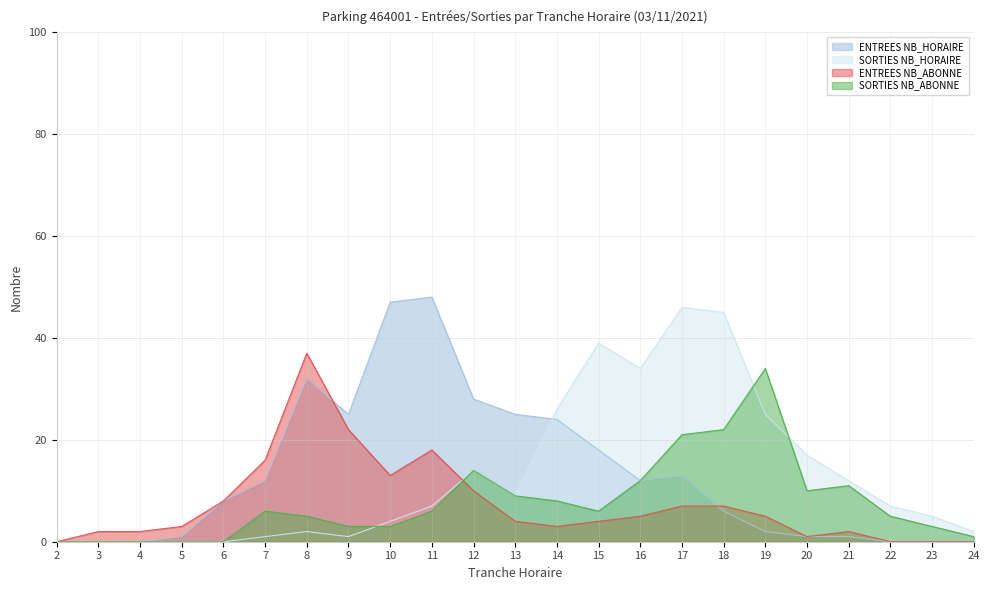

Between which two adjacent categories do SORTIES NB_ABONNE and SORTIES NB_HORAIRE first intersect?

9 and 10